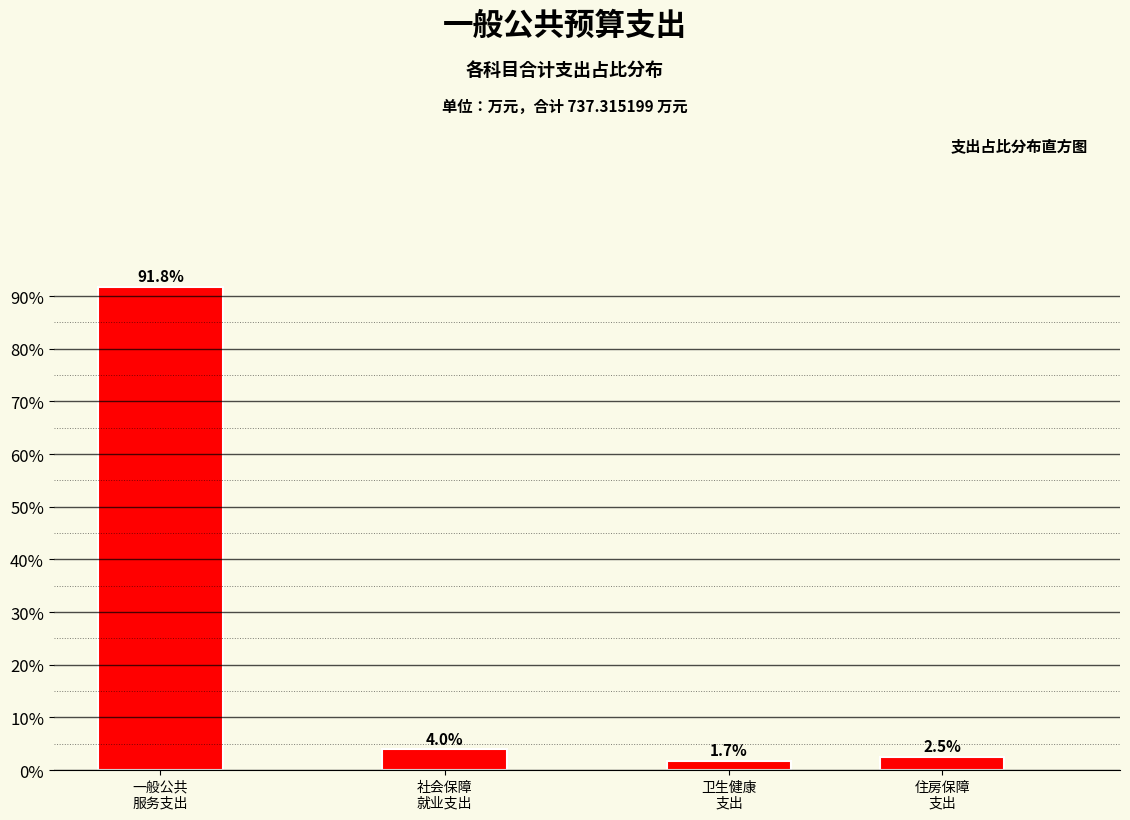

What is the value of the 4th bar from the left?

2.5